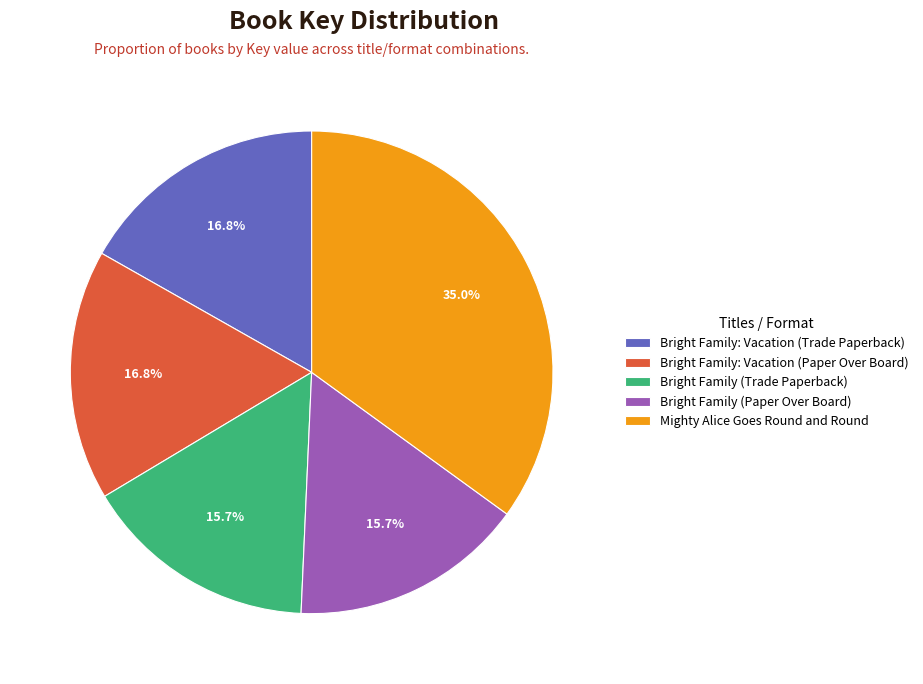

To the nearest percent, what portion does Bright Family (Trade Paperback) represent?

16%